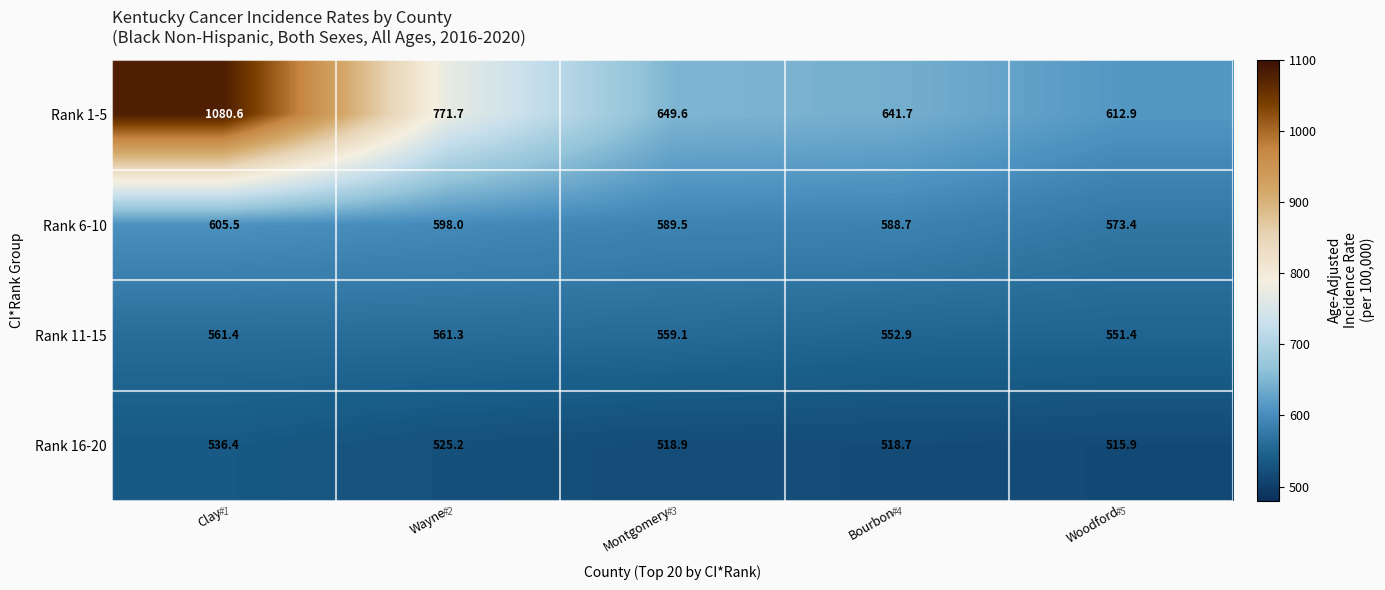

What is the spread (max minus min) of values at Bourbon?

123.0